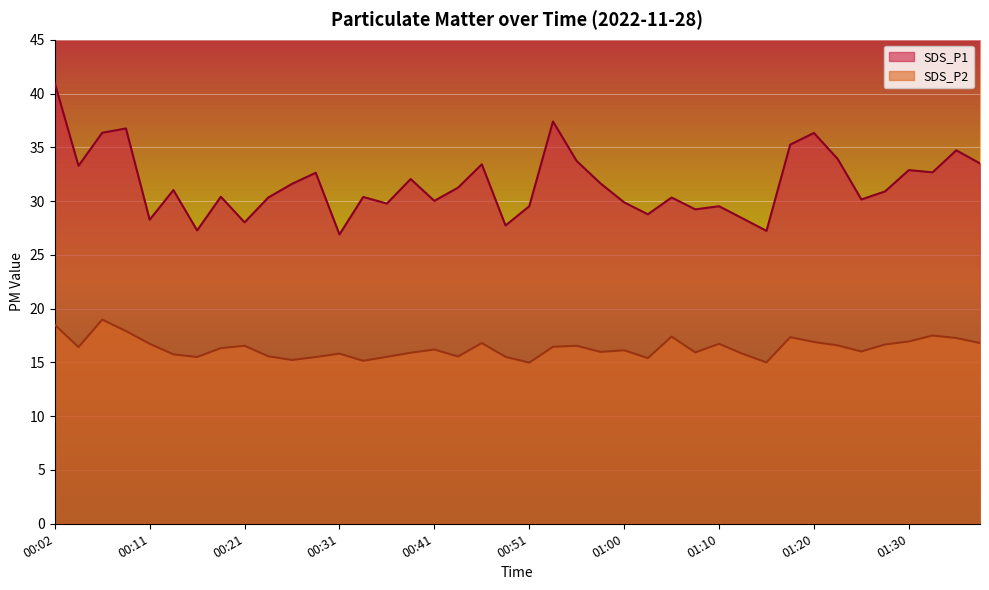

Where does the SDS_P2 series first go above 16?

00:02